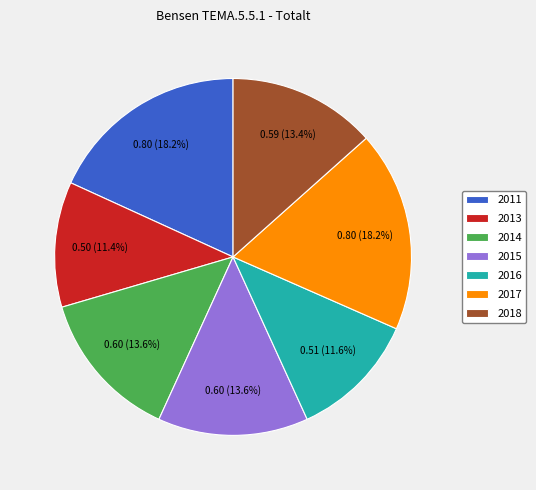

Count the number of slices in the pie.

7